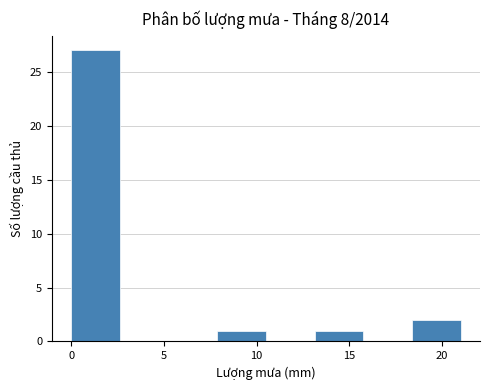

Reading left to right, list every bar in this chart as the range it spans on the x-axis followed by its height. Neither the bar edges nor the heights are printed on the chart, so give them approximately, as read against the axes.

0.0 to 2.5: 27
2.5 to 5.5: 0
5.5 to 8.0: 0
8.0 to 10.5: 1
10.5 to 13.0: 0
13.0 to 16.0: 1
16.0 to 18.5: 0
18.5 to 21.0: 2